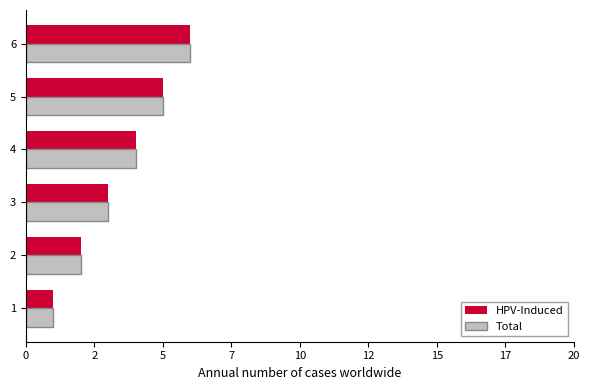

What value does the Total series have at 2?

2